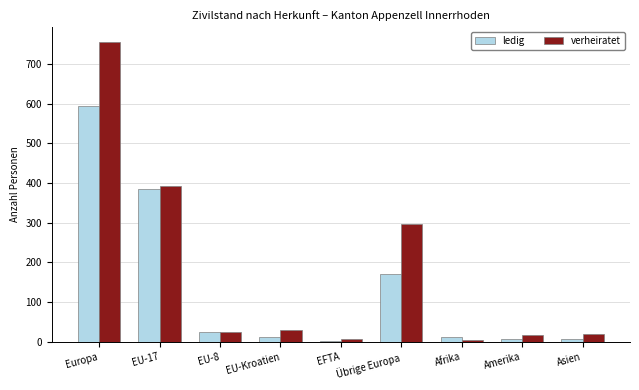

Between EU-17 and Asien, which series saw the biggest shift?

ledig